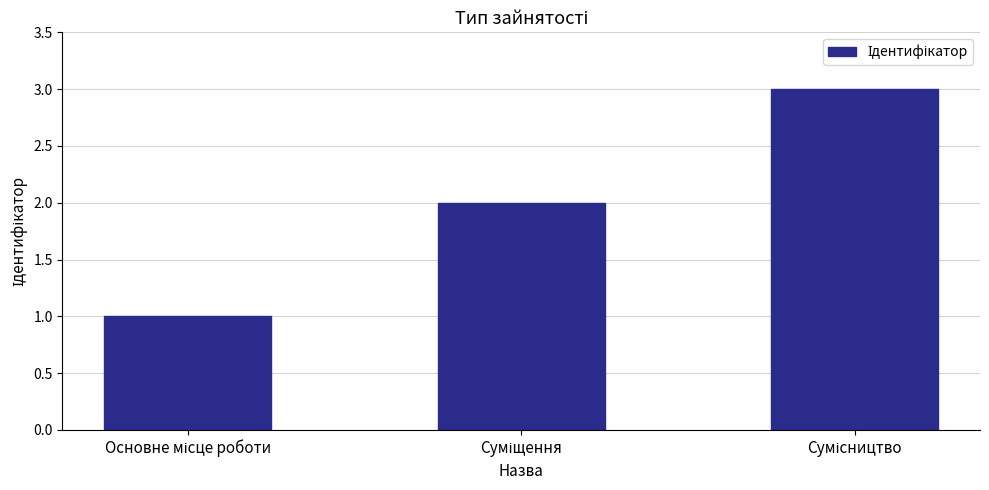

What is the greatest value displayed?

3